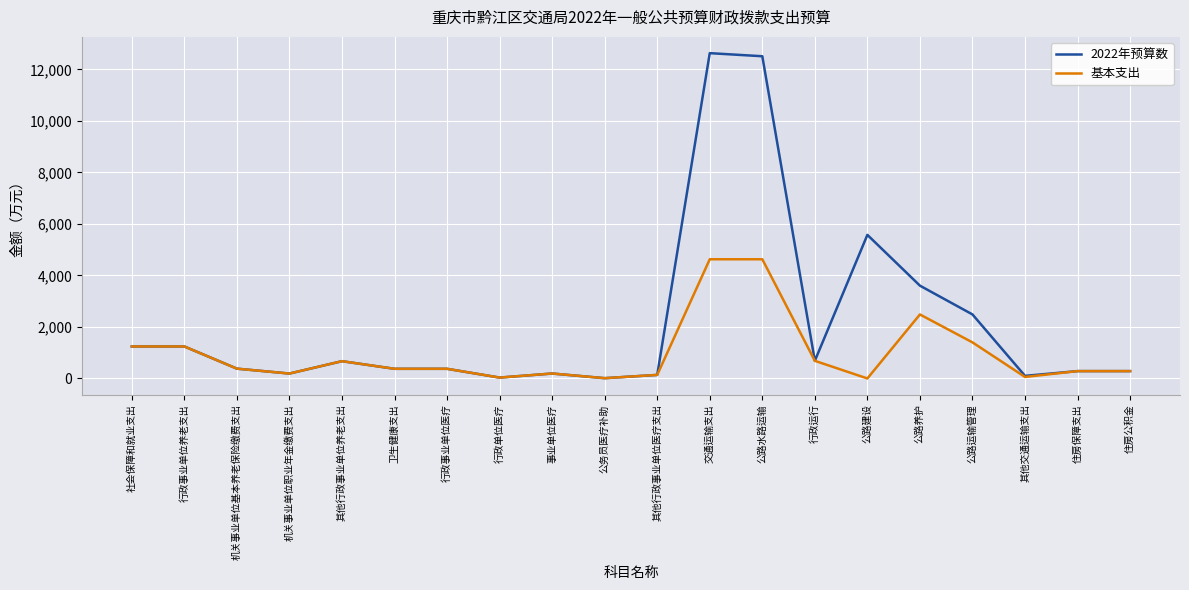

The 2022年预算数 series shows 374.6 at 卫生健康支出. True or false?

True